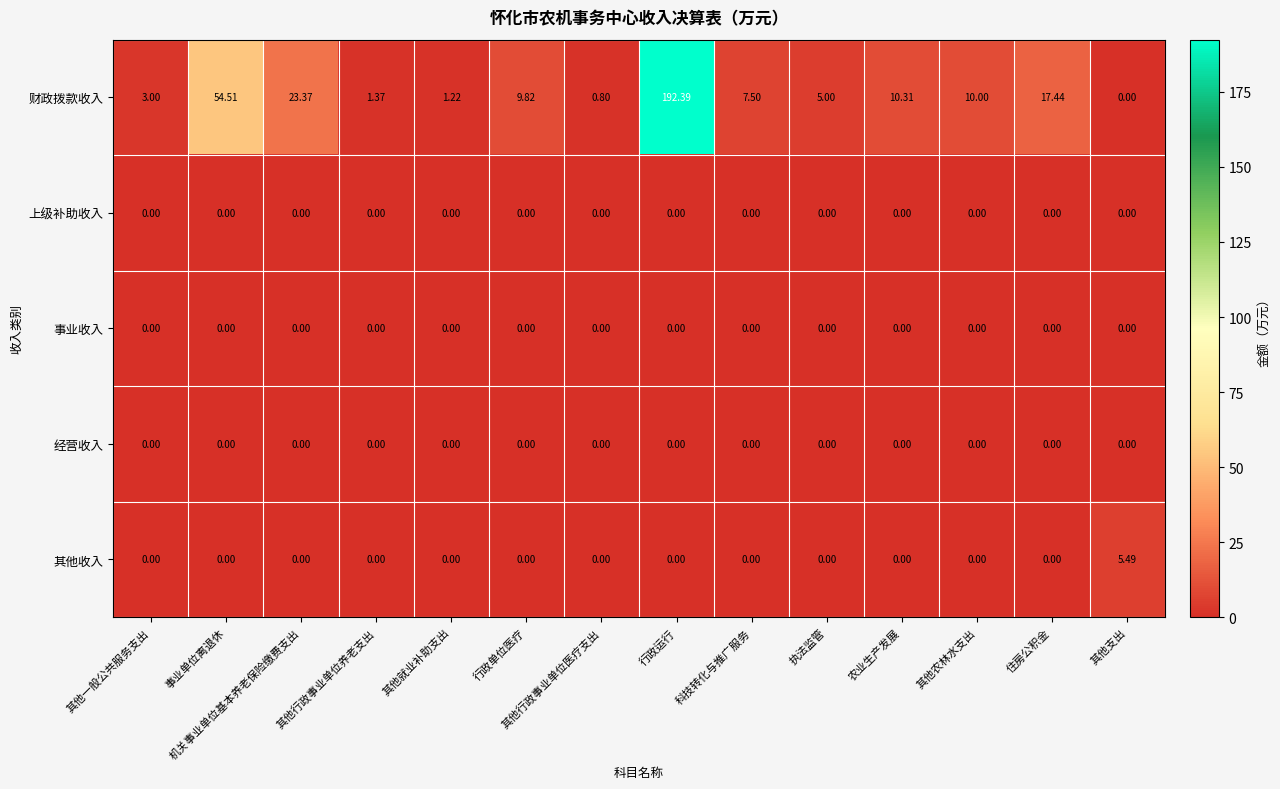

Which series has the widest spread of values?

财政拨款收入